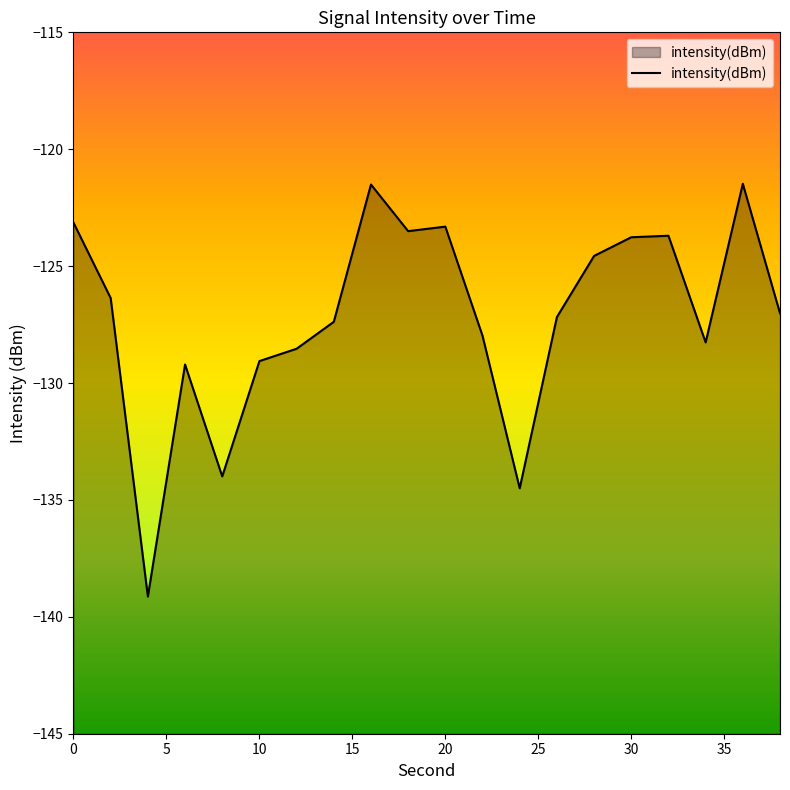

What is the difference between the maximum and minimum values?

17.7